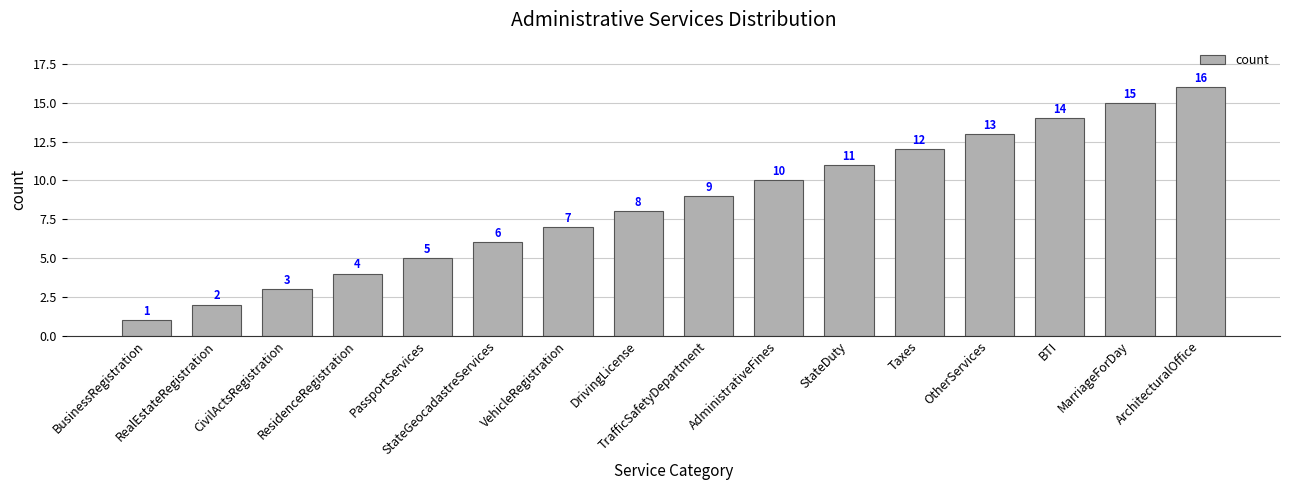

Reading right to left, transcribe all the data shown in this chart.

16	15	14	13	12	11	10	9	8	7	6	5	4	3	2	1